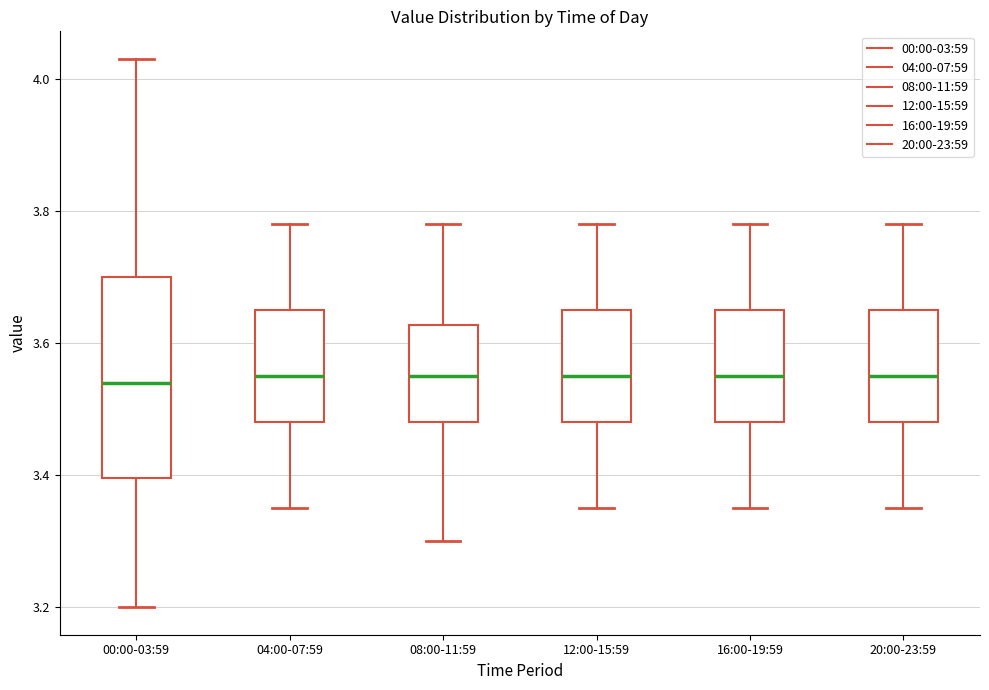

Reading left to right, read every box against the y-axis: the position of its median line, the range the box covers, and the ends of its whiskers. The values are not printed on the chart, so give them approximately, as read against the axis.

00:00-03:59: median 3.54, box 3.40 to 3.70, whiskers 3.20 to 4.04
04:00-07:59: median 3.56, box 3.48 to 3.66, whiskers 3.36 to 3.78
08:00-11:59: median 3.56, box 3.48 to 3.62, whiskers 3.30 to 3.78
12:00-15:59: median 3.56, box 3.48 to 3.66, whiskers 3.36 to 3.78
16:00-19:59: median 3.56, box 3.48 to 3.66, whiskers 3.36 to 3.78
20:00-23:59: median 3.56, box 3.48 to 3.66, whiskers 3.36 to 3.78